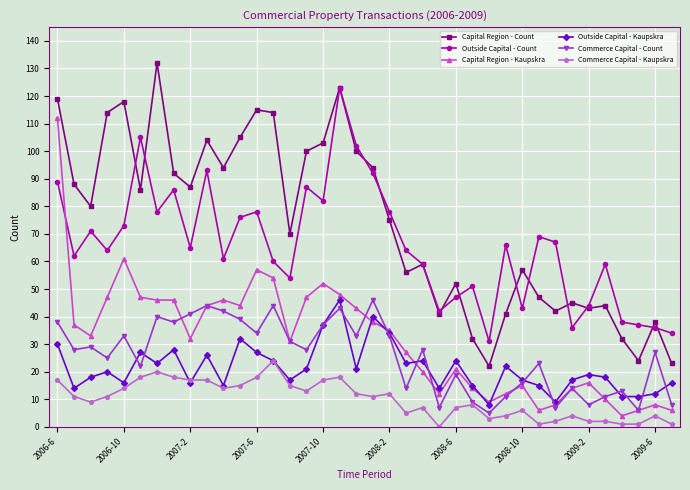

What is the greatest value displayed?

132